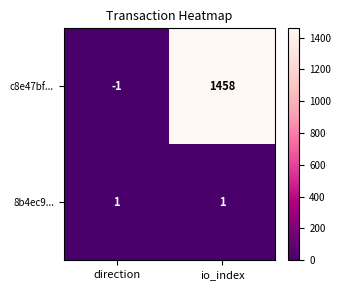

Which series has the largest range (max minus min)?

c8e47bf...